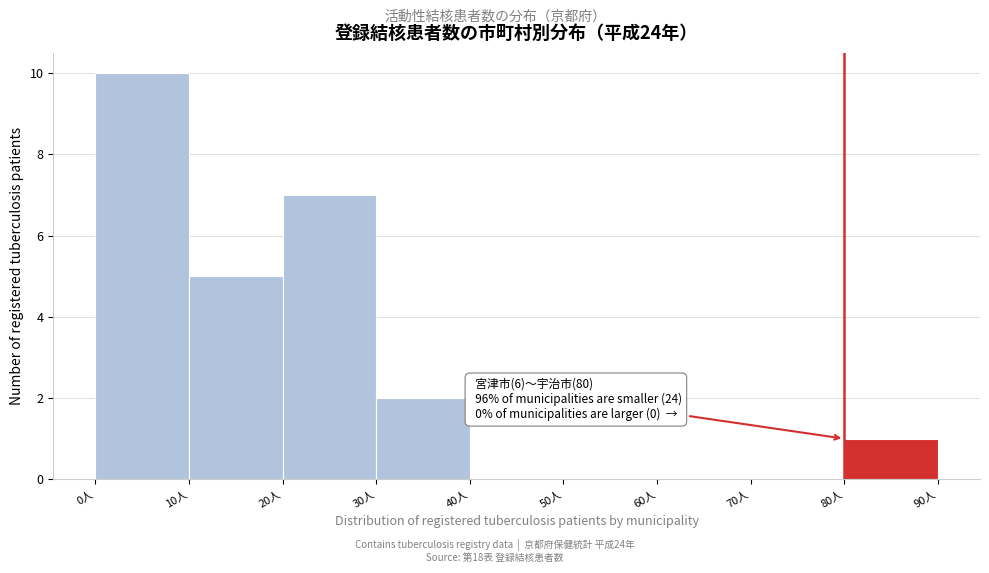

Which range on the x-axis has the tallest bar?

0 to 10